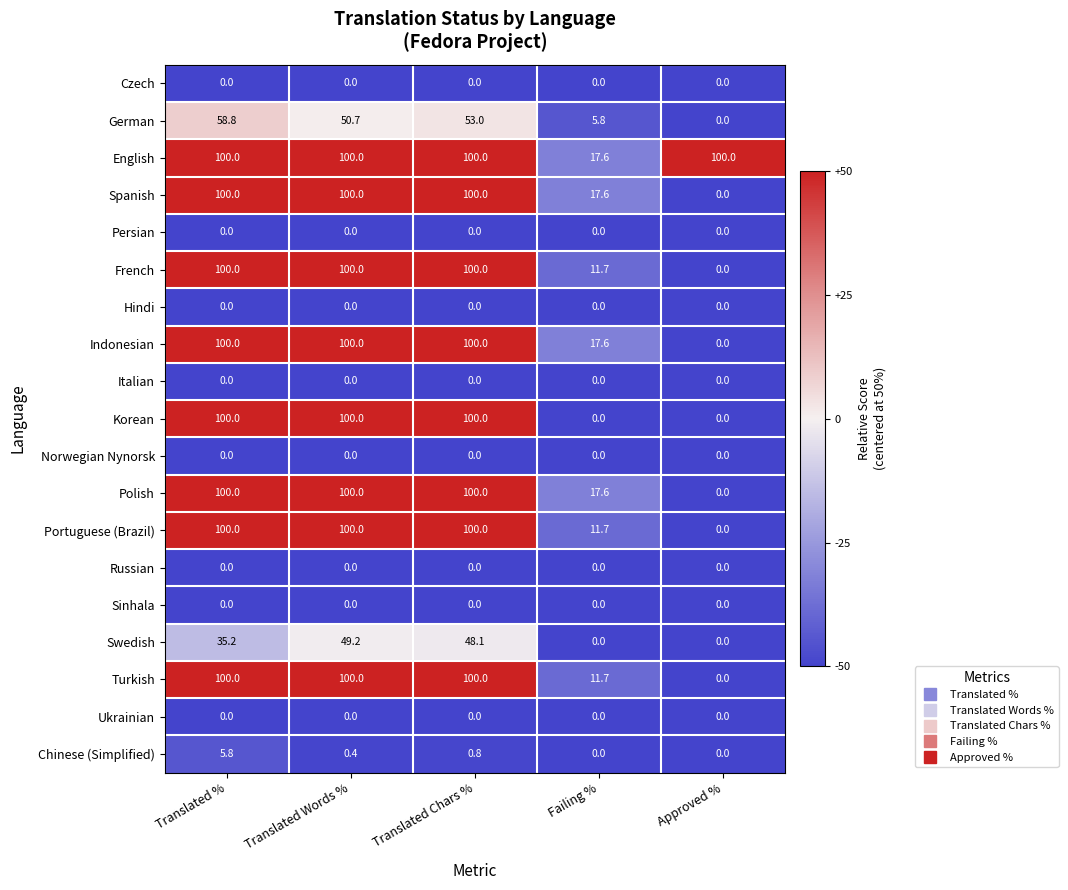

Is it true that Russian equals 0.0 at Failing %?

True